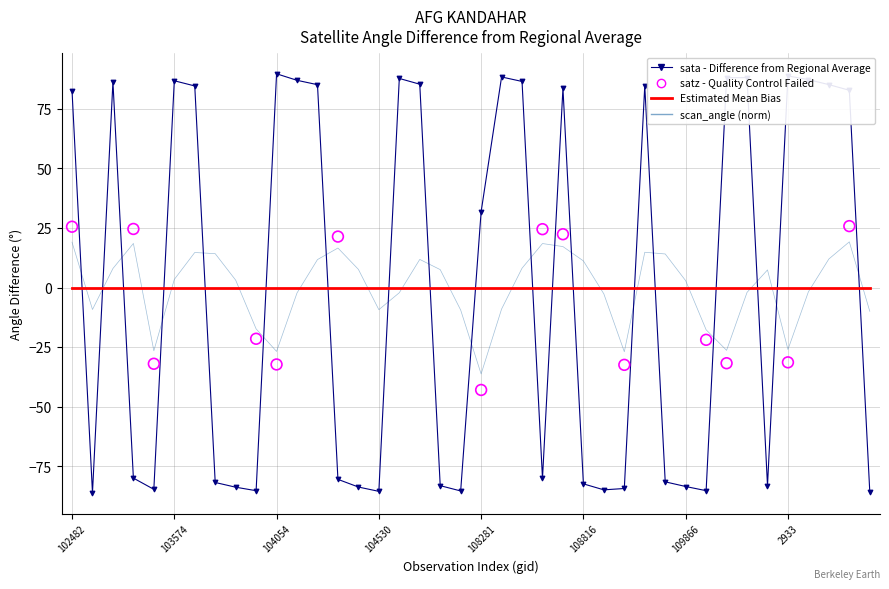

Which series reaches the minimum Y coordinate?

sata